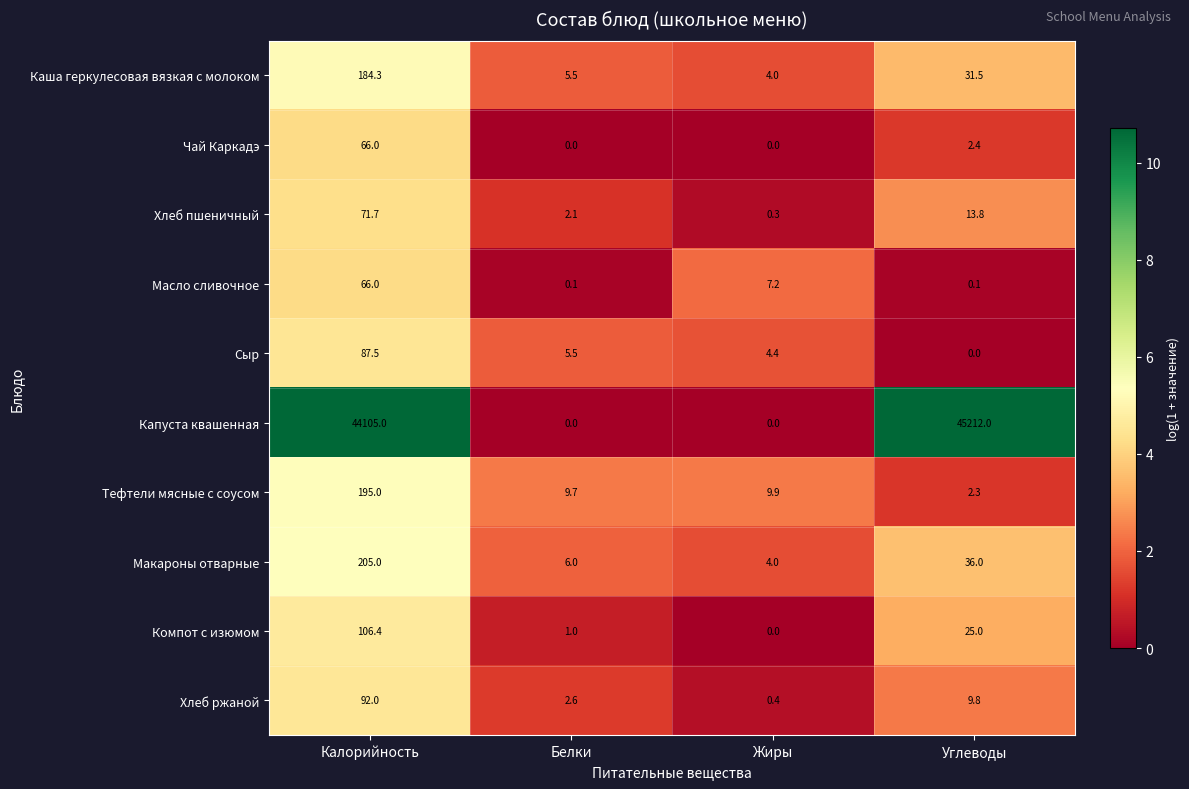

Rank the categories by Каша геркулесовая вязкая с молоком value from lowest to highest.

Жиры, Белки, Углеводы, Калорийность